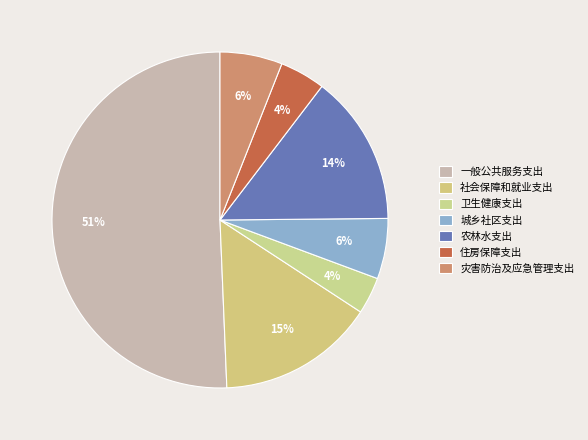

To the nearest percent, what portion does 灾害防治及应急管理支出 represent?

6%